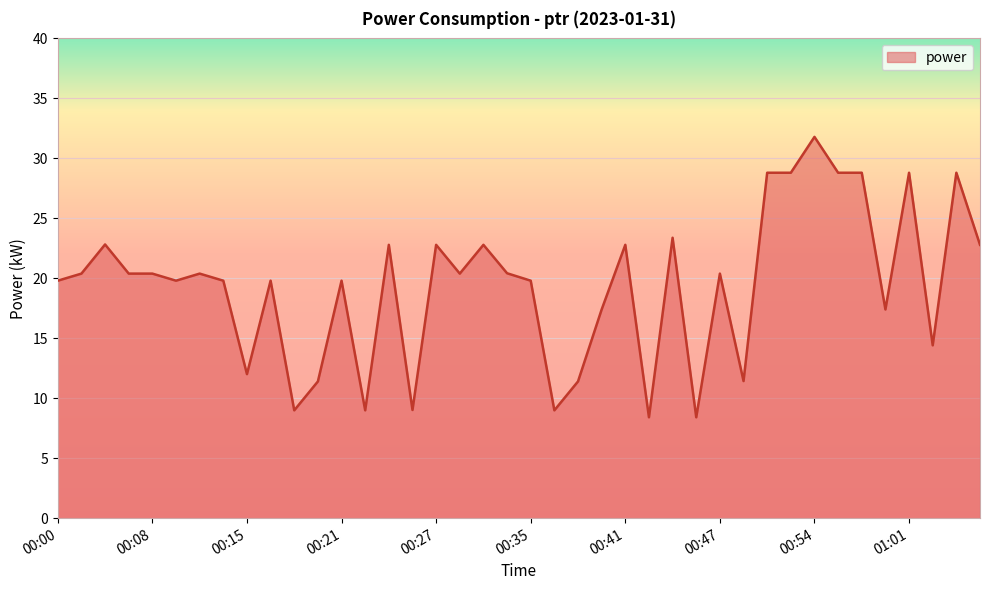

Reading left to right, transcribe all the data shown in this chart.

19.8	20.4	22.8	20.4	20.4	19.8	20.4	19.8	12.0	19.8	9.0	11.4	19.8	9.0	22.8	9.0	22.8	20.4	22.8	20.4	19.8	9.0	11.4	17.4	22.8	8.4	23.4	8.4	20.4	11.4	28.8	28.8	31.8	28.8	28.8	17.4	28.8	14.4	28.8	22.8